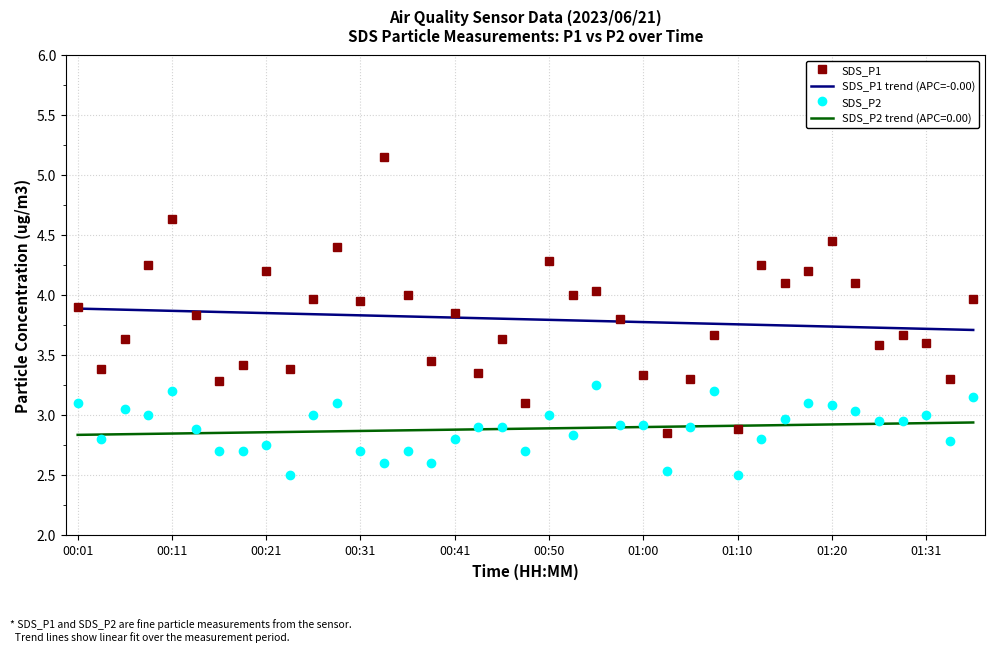

True or false: SDS_P2 and SDS_P1 intersect in this chart.

False